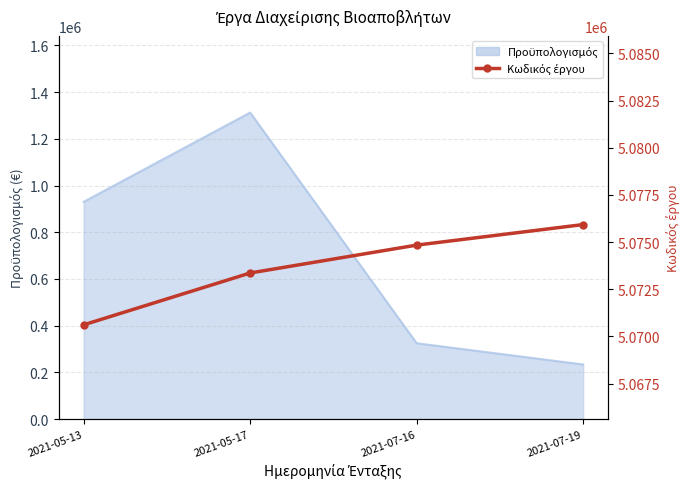

Does the chart have visible grid lines?

Yes